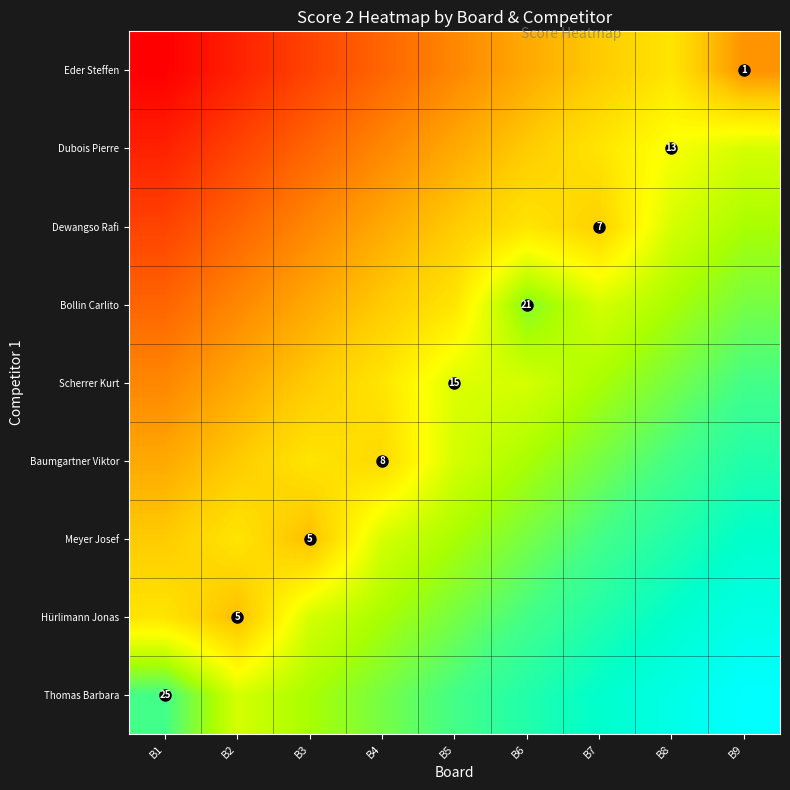

What is the approximate value of Hürlimann Jonas at B7?

0.6